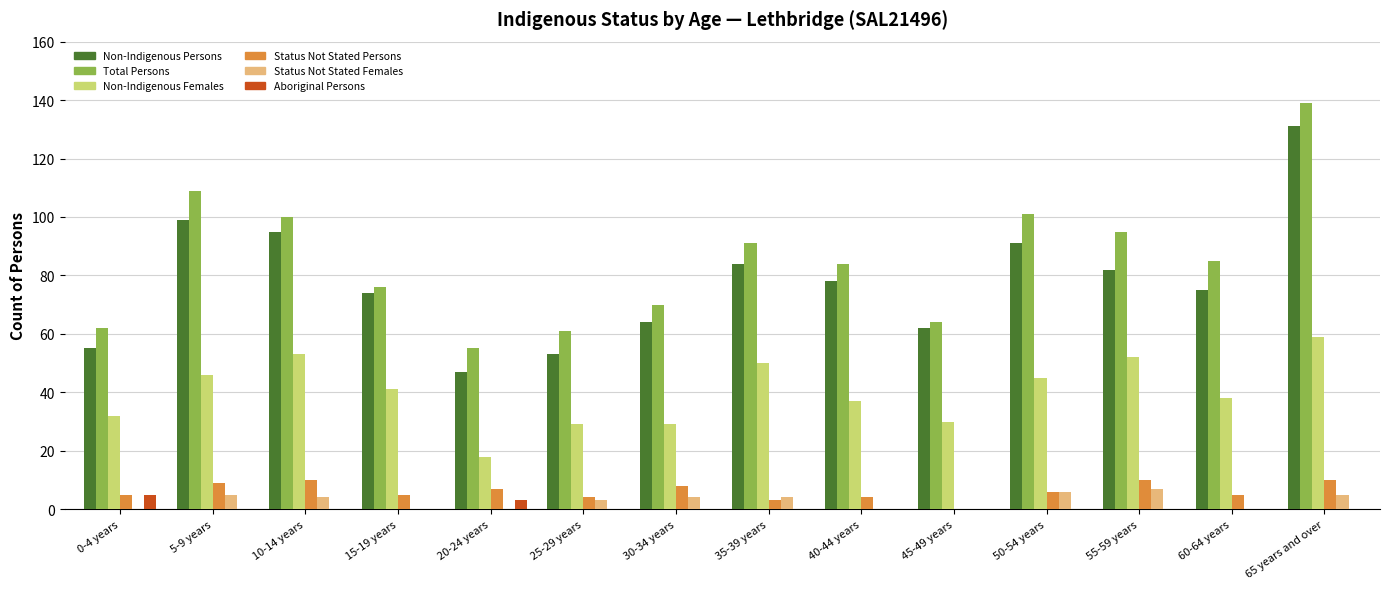

How many series are shown in this chart?

6